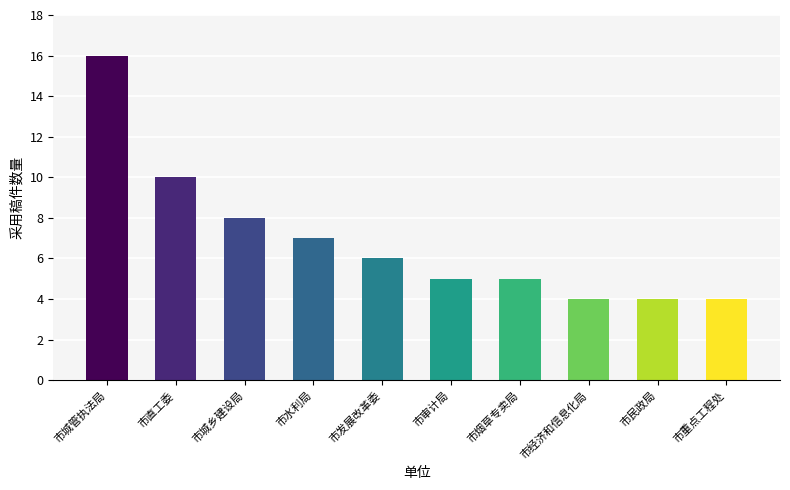

What is the value of the 5th bar from the left?

6